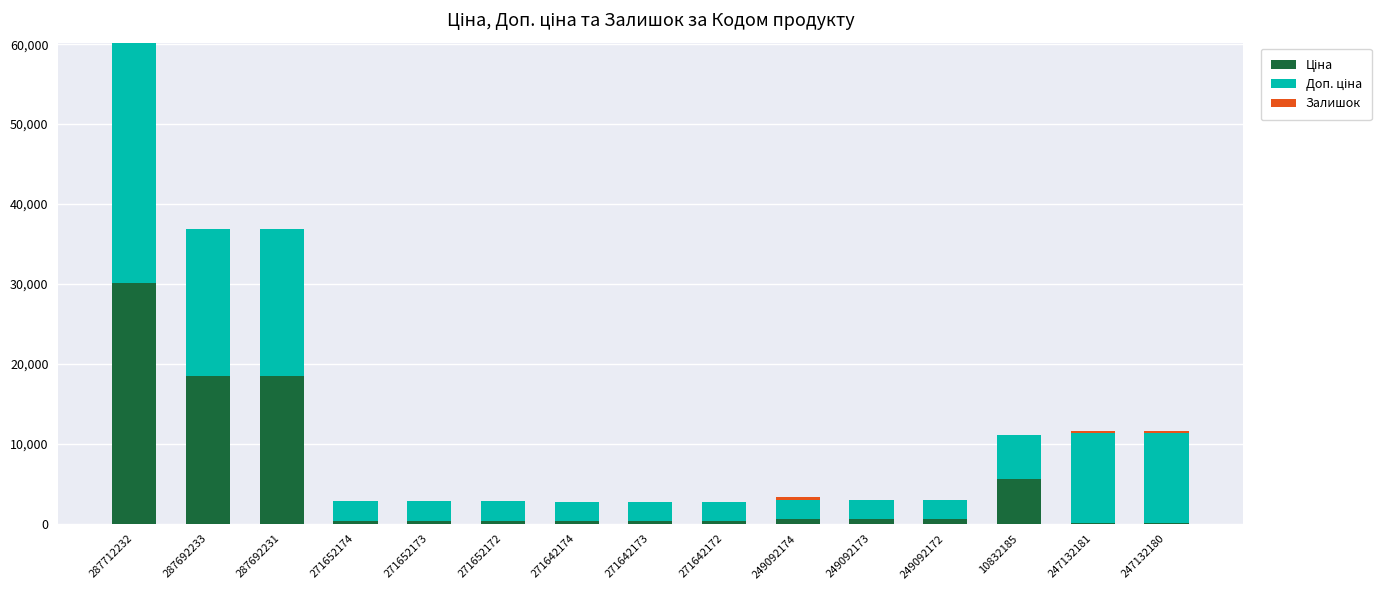

How many series are shown in this chart?

3